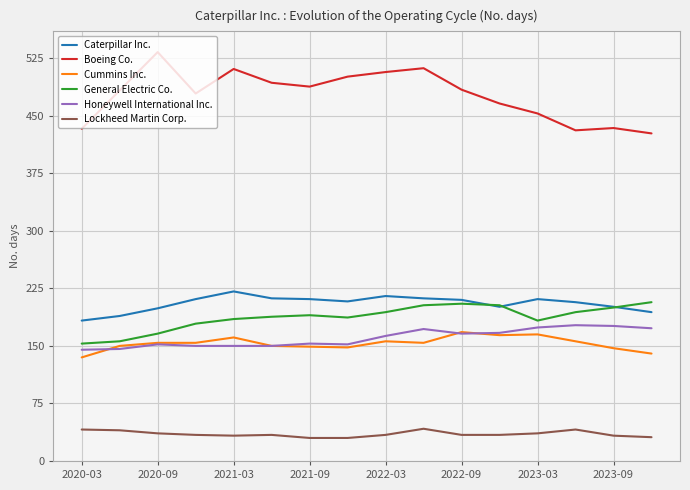

True or false: Honeywell International Inc. and Boeing Co. intersect in this chart.

False